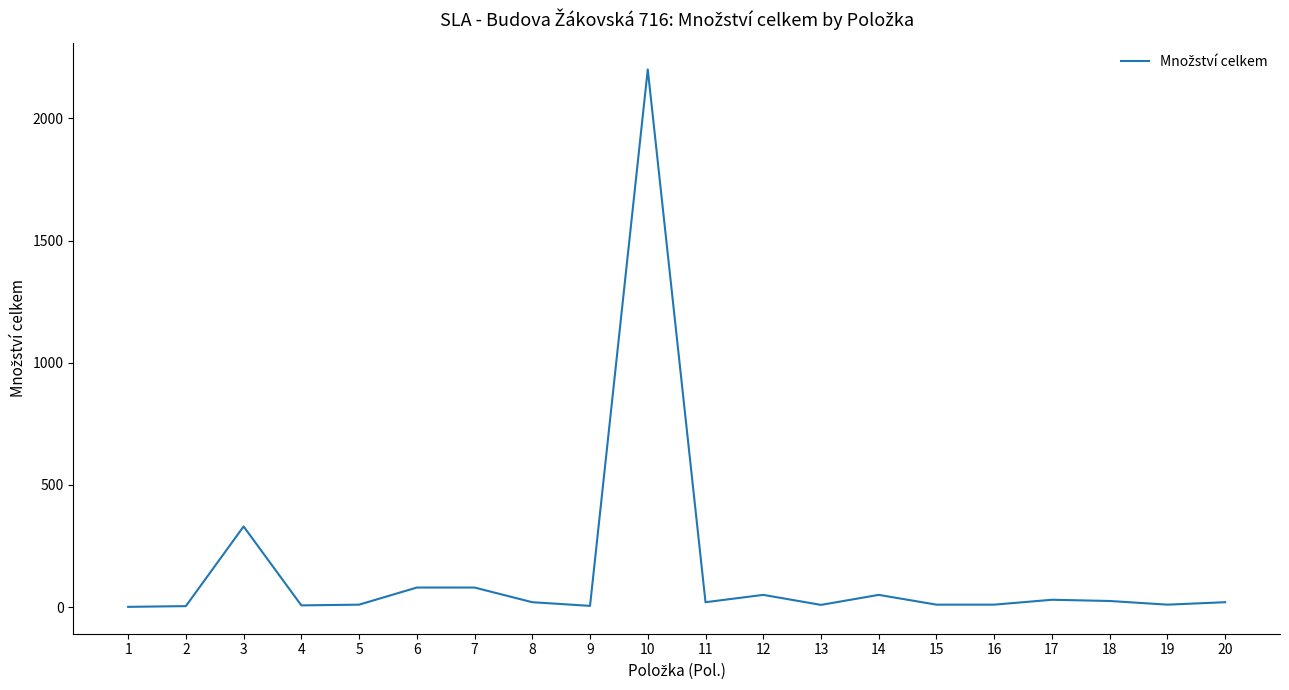

What is the greatest value displayed?

2200